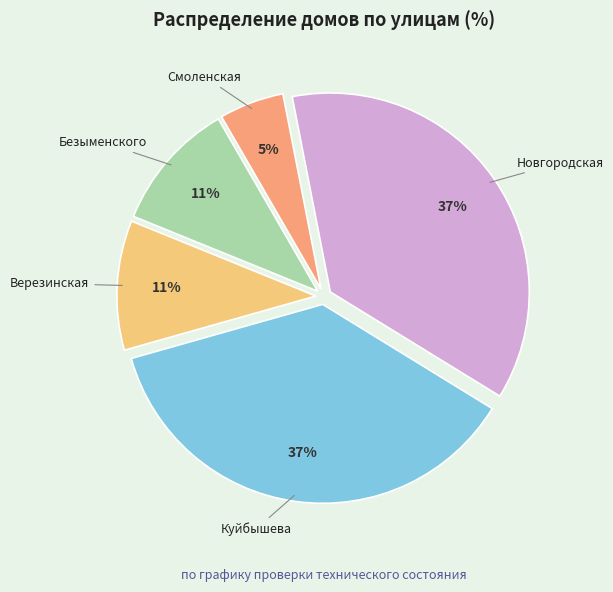

Between Новгородская and Смоленская, which is larger?

Новгородская